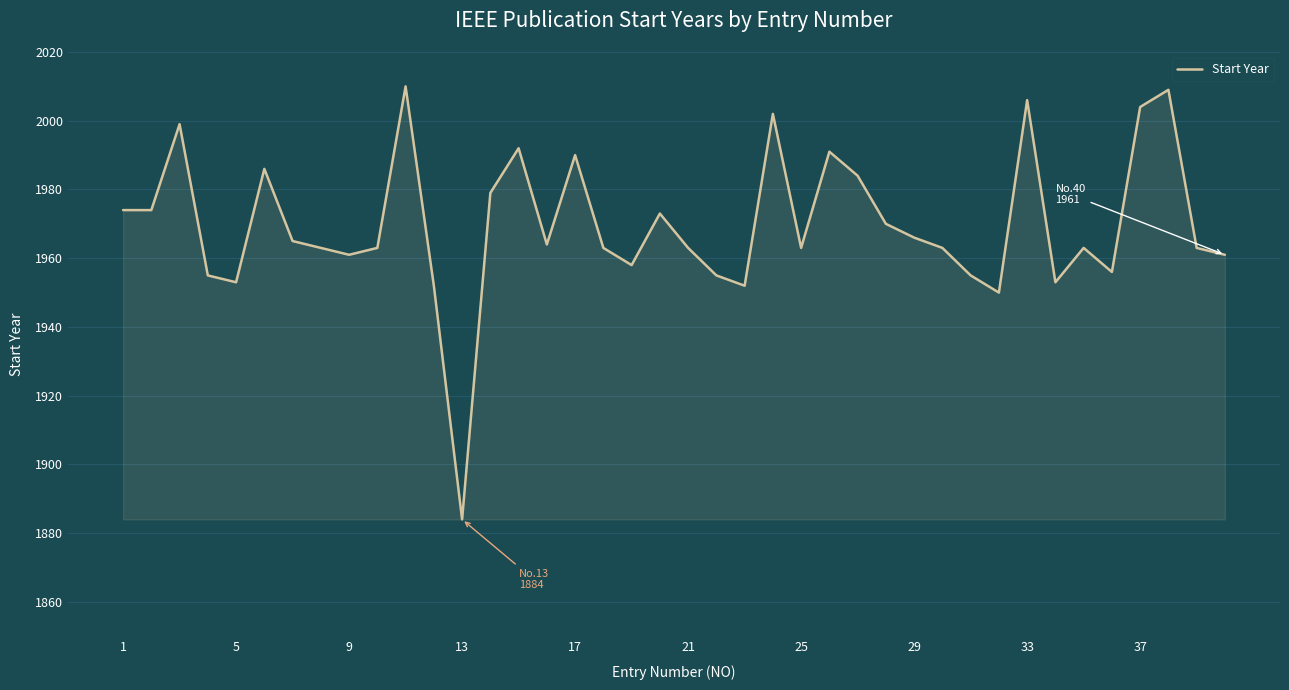

Reading left to right, extract all data points from this chart.

1974	1974	1999	1955	1953	1986	1965	1963	1961	1963	2010	1952	1884	1979	1992	1964	1990	1963	1958	1973	1963	1955	1952	2002	1963	1991	1984	1970	1966	1963	1955	1950	2006	1953	1963	1956	2004	2009	1963	1961